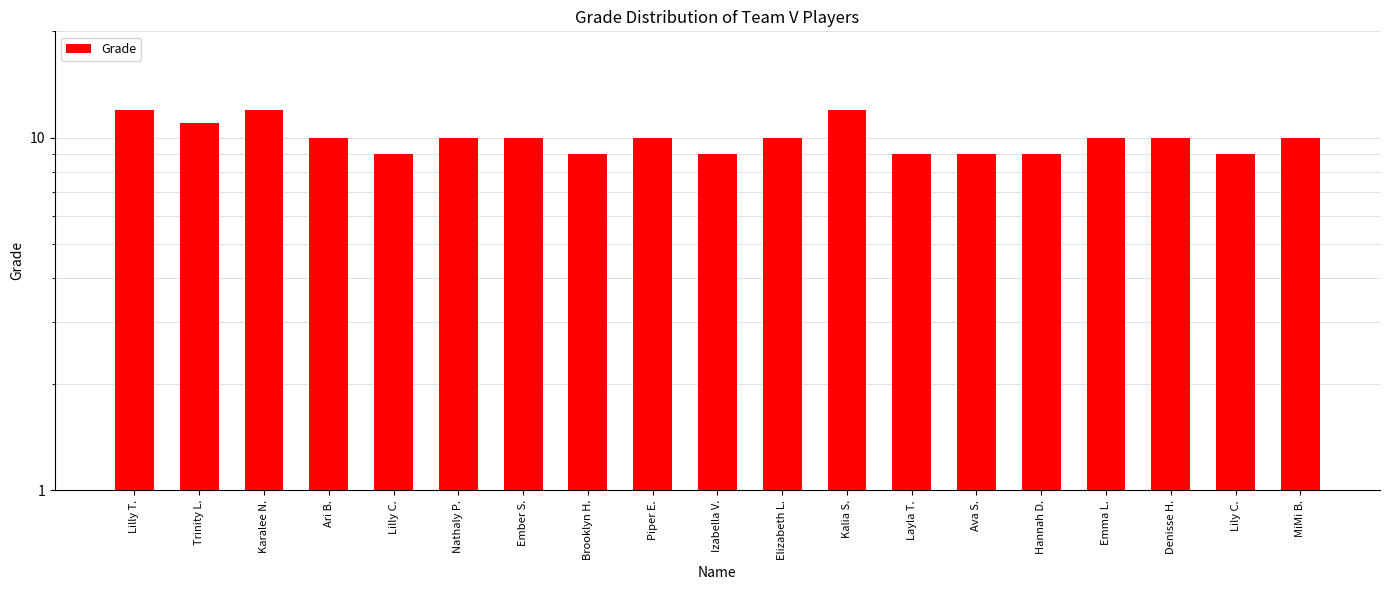

Between Ember S. and MiMi B., which is larger?

Ember S.